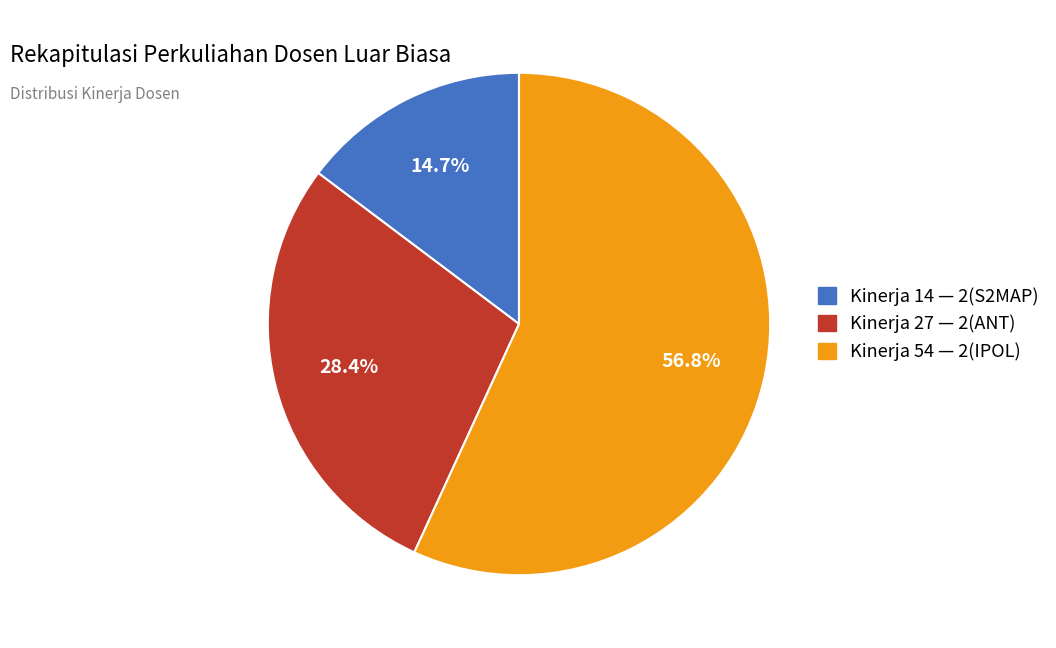

Is there any slice that represents more than half of the pie?

Yes